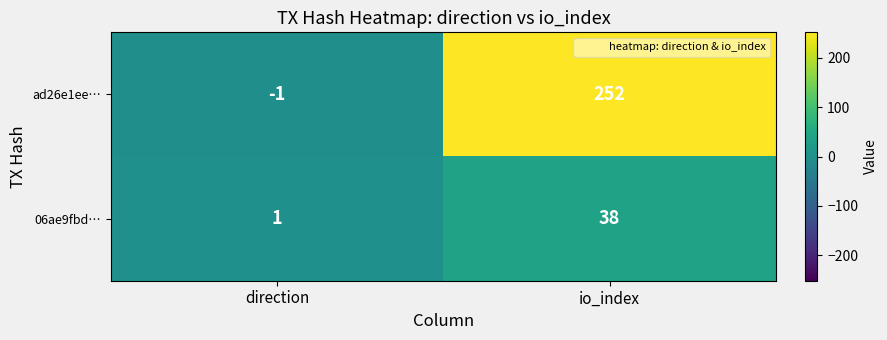

Rank the categories by ad26e1ee… value from highest to lowest.

io_index, direction